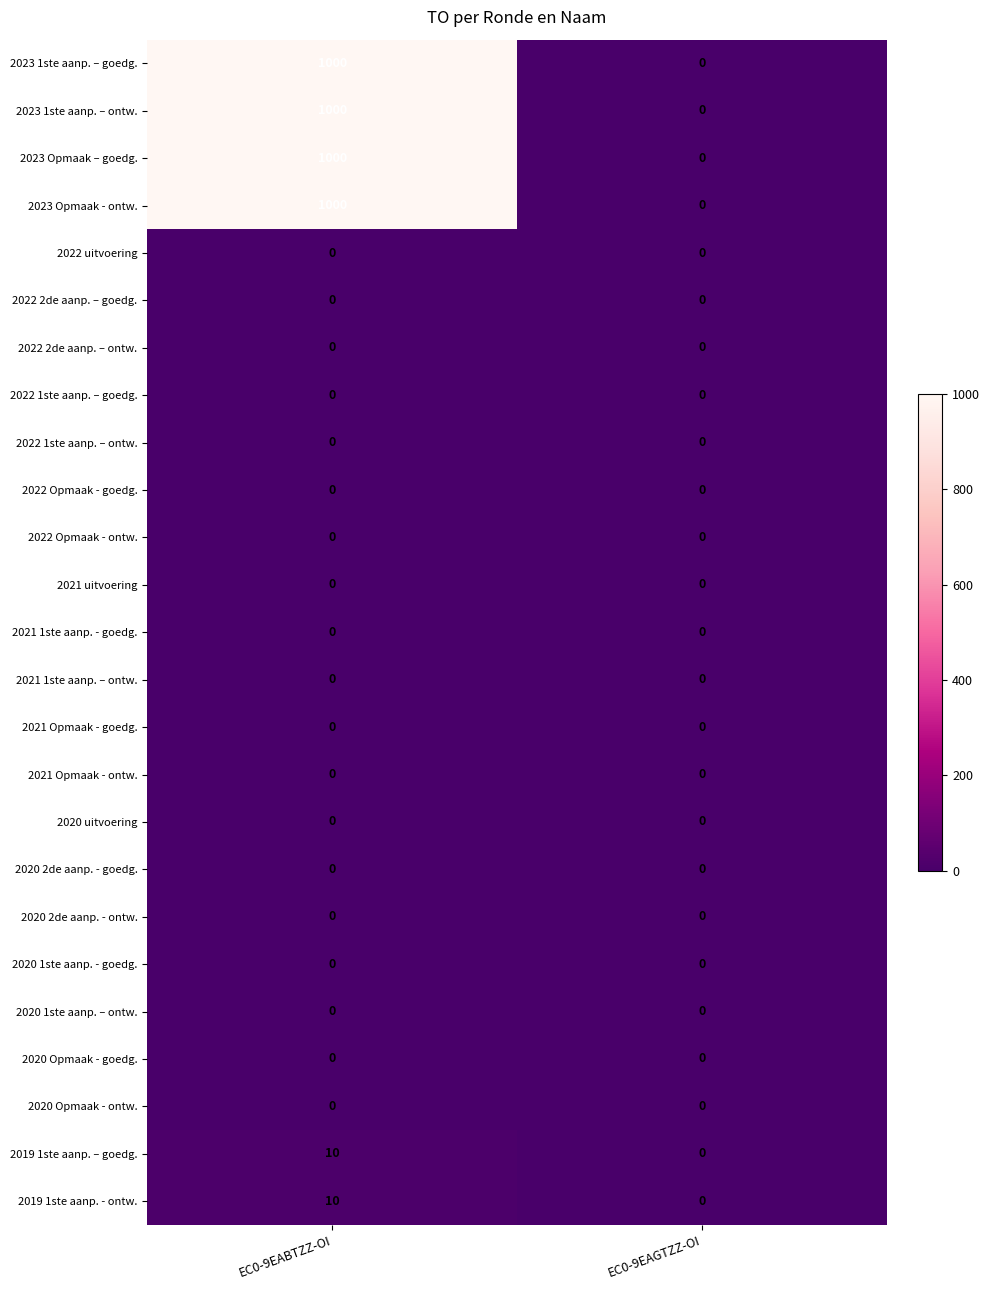

True or false: 2021 uitvoering has a value of 0 at EC0-9EABTZZ-OI.

True